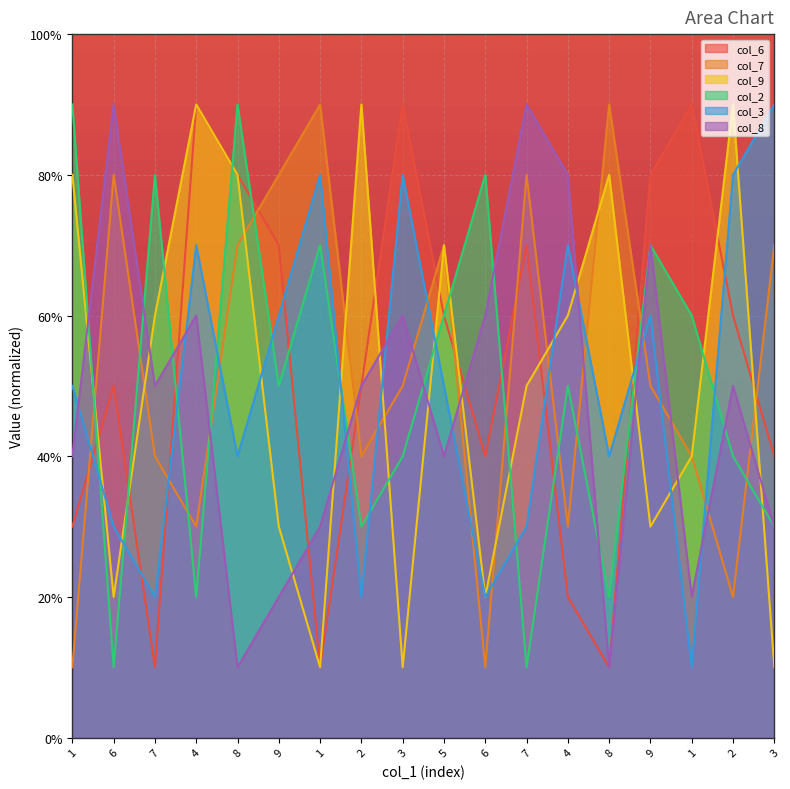

What are all the series names shown in the legend?

col_6, col_7, col_9, col_2, col_3, col_8